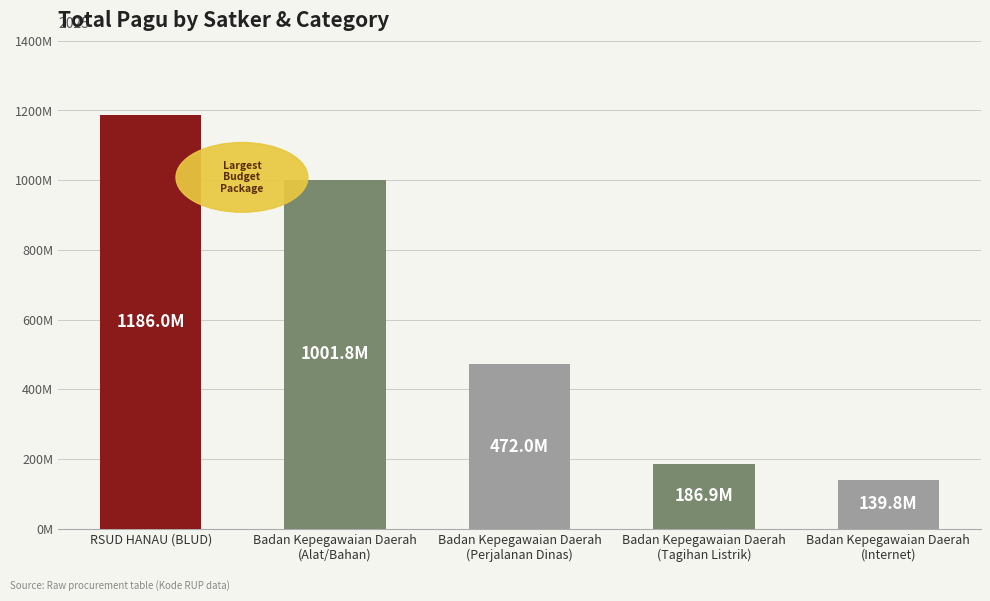

Is it true that the value at RSUD HANAU (BLUD) is 1186000000?

True